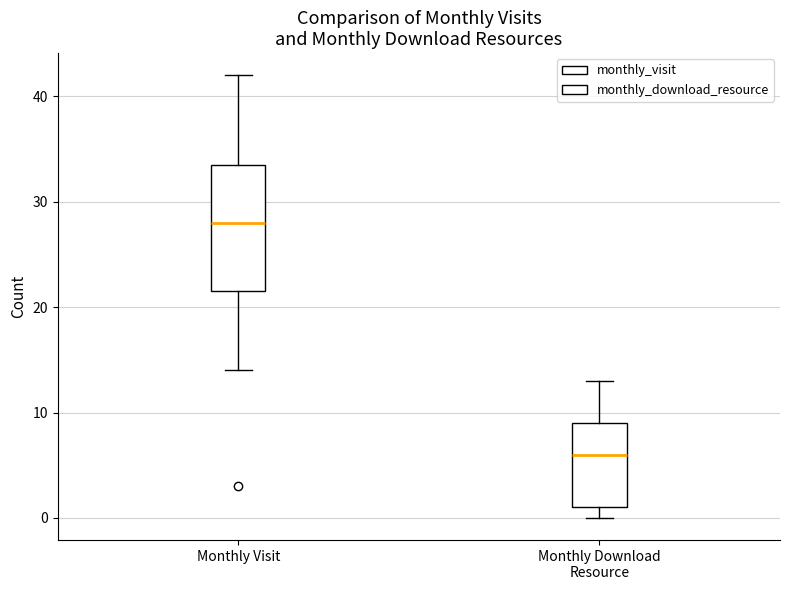

Where does the lower whisker of the box for Monthly Visit end on the y-axis? The values are not printed on the chart, so give them approximately, as read against the axis.

14